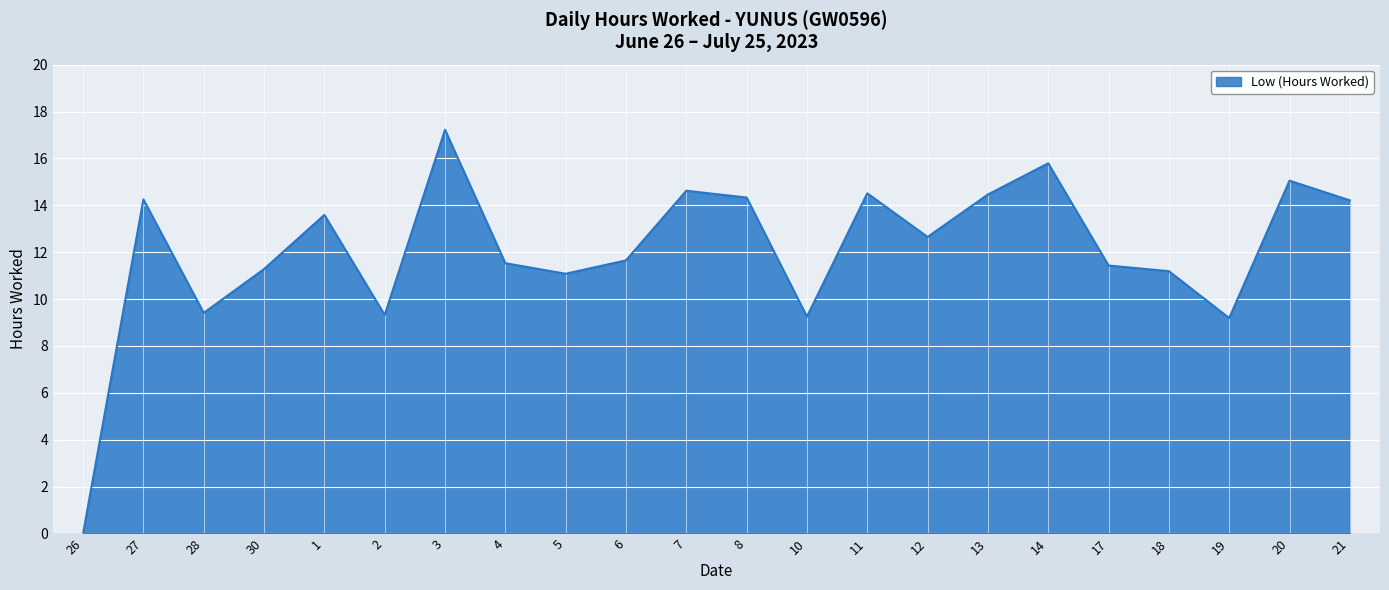

At which category does the data reach its first local peak?

27